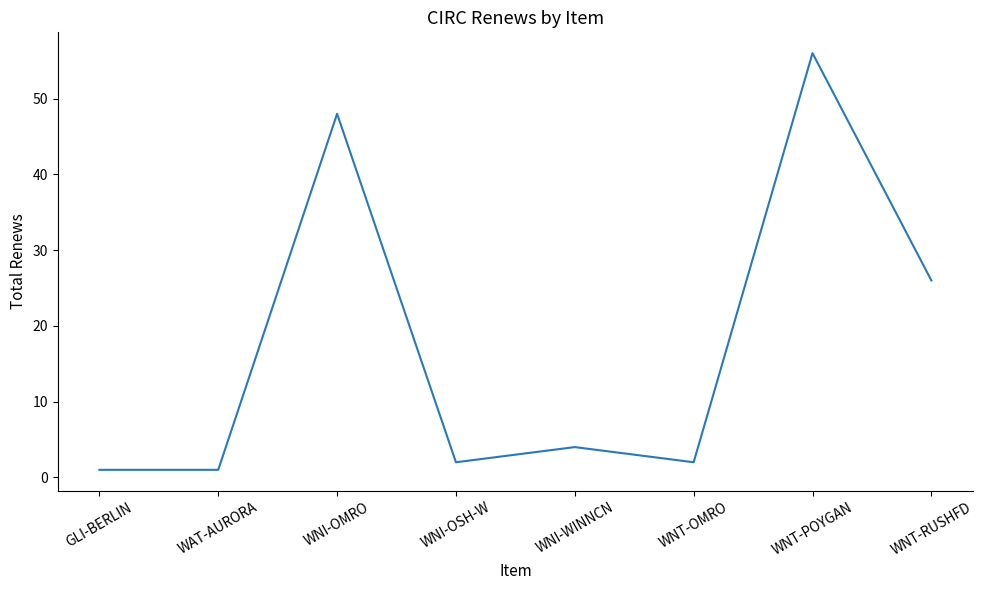

What is the maximum value shown in the chart?

56